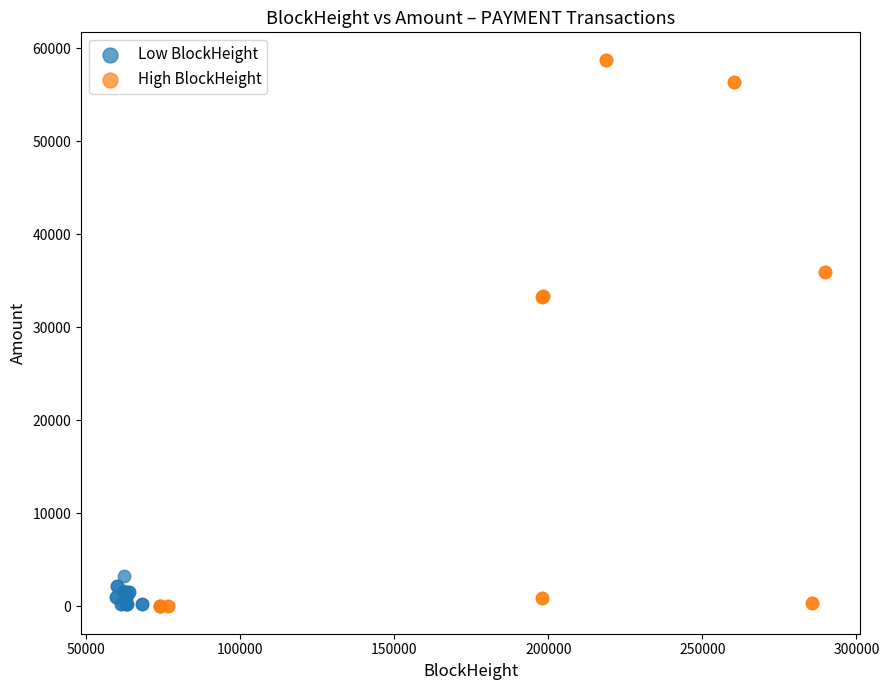

Which series reaches the maximum Y coordinate?

High BlockHeight